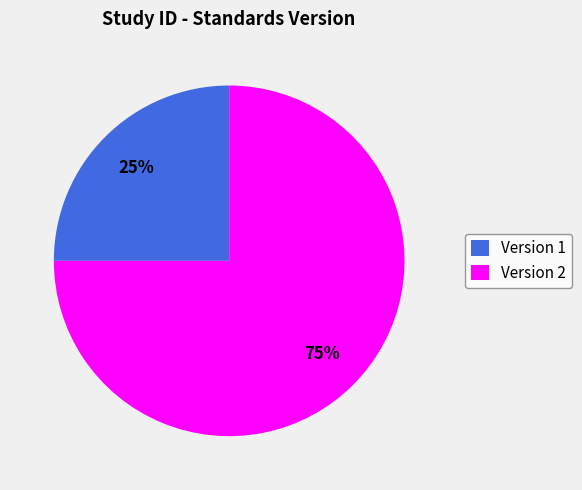

Does Version 1 represent more than half of the total?

No